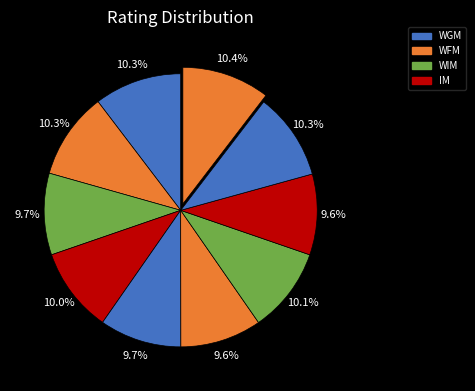

How many slices are in this pie chart?

10